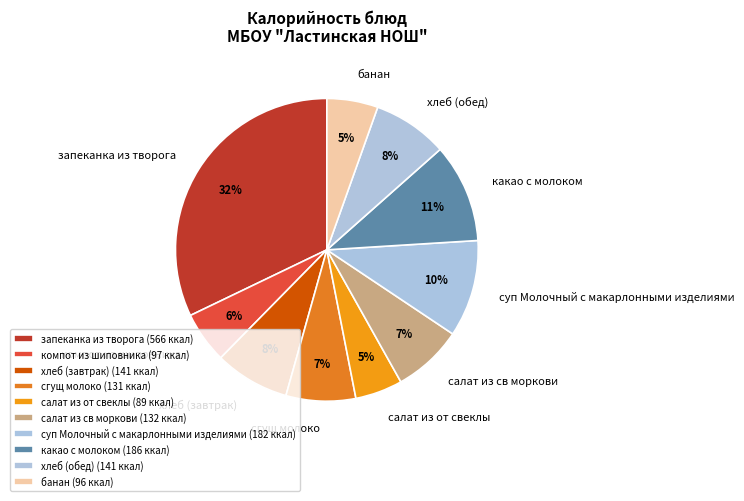

To the nearest percent, what portion does салат из от свеклы represent?

5%